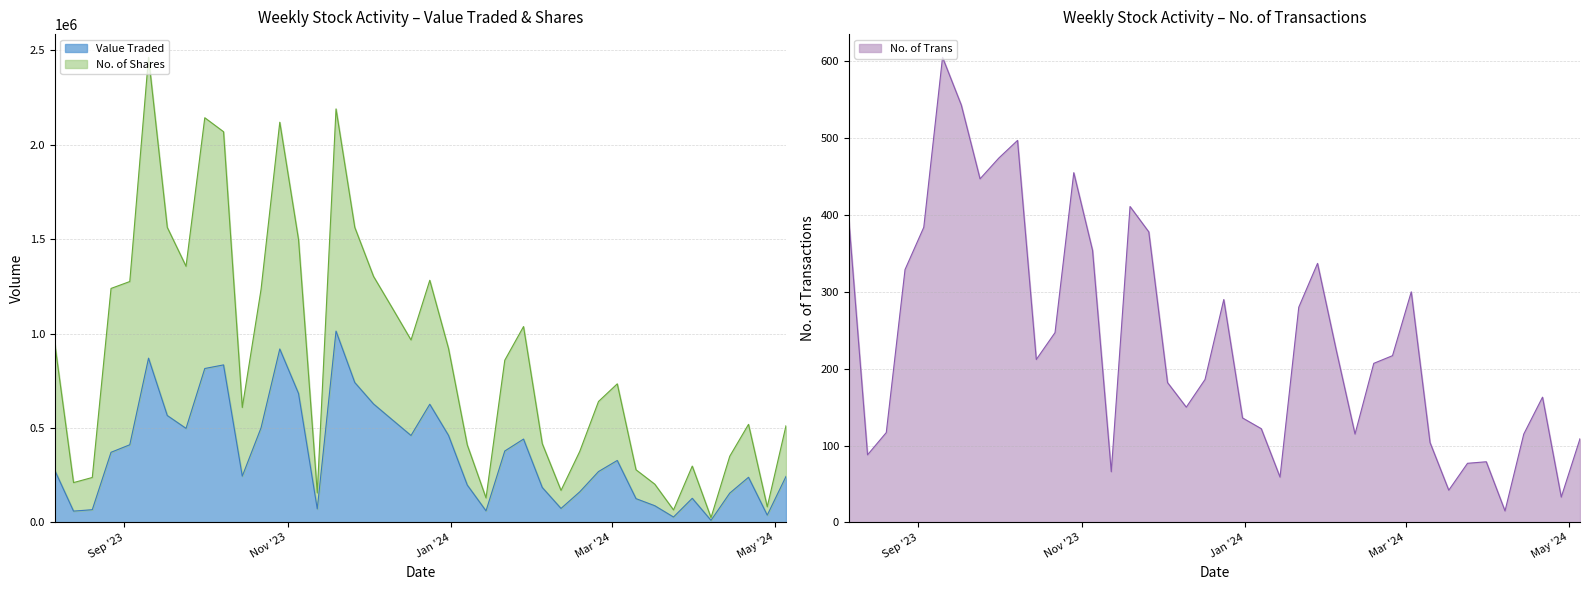

What is the lowest value of the No. of Trans series?

15